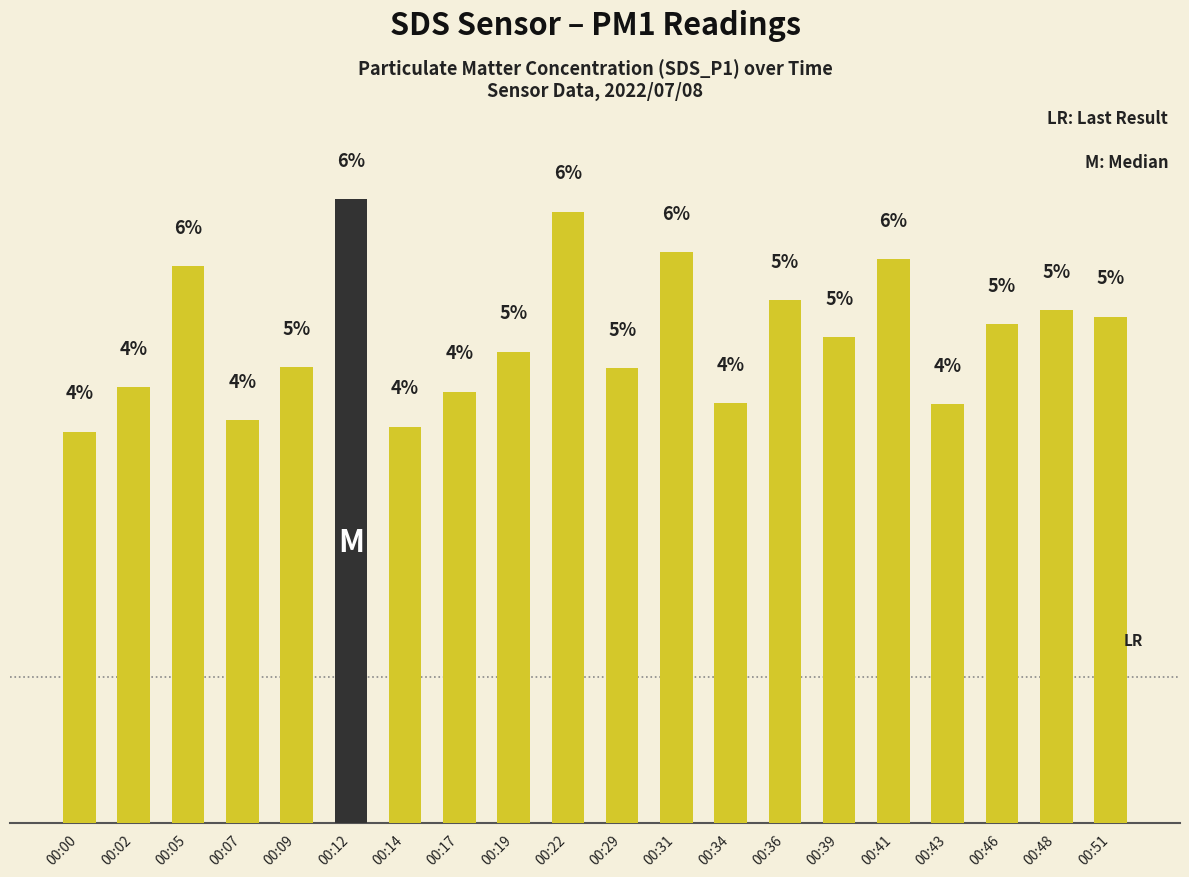

Which has a higher value, 00:09 or 00:00?

00:09